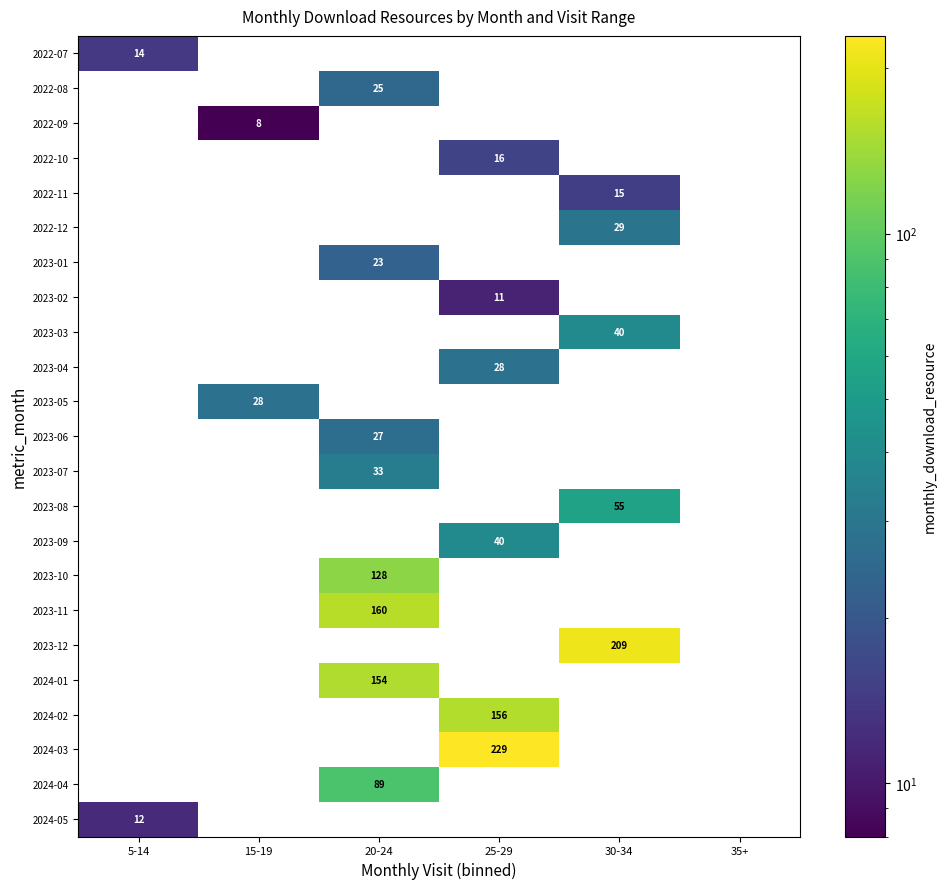

The 2024-04 series shows 0 at 5-14. True or false?

True